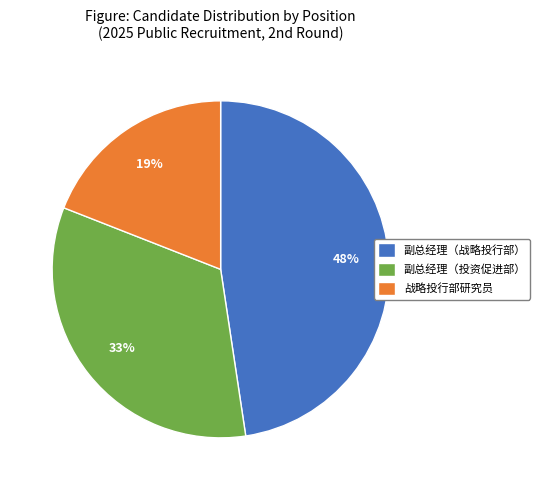

How many segments does this pie chart have?

3